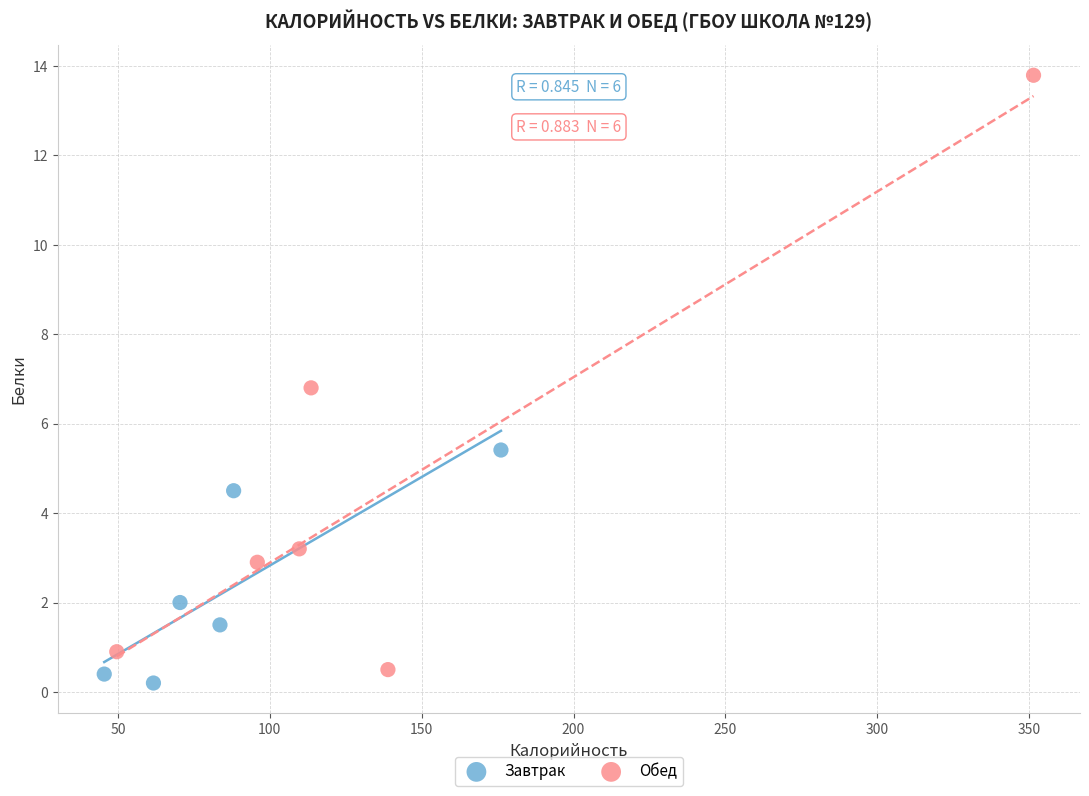

Which series has the widest spread of Y values?

Обед